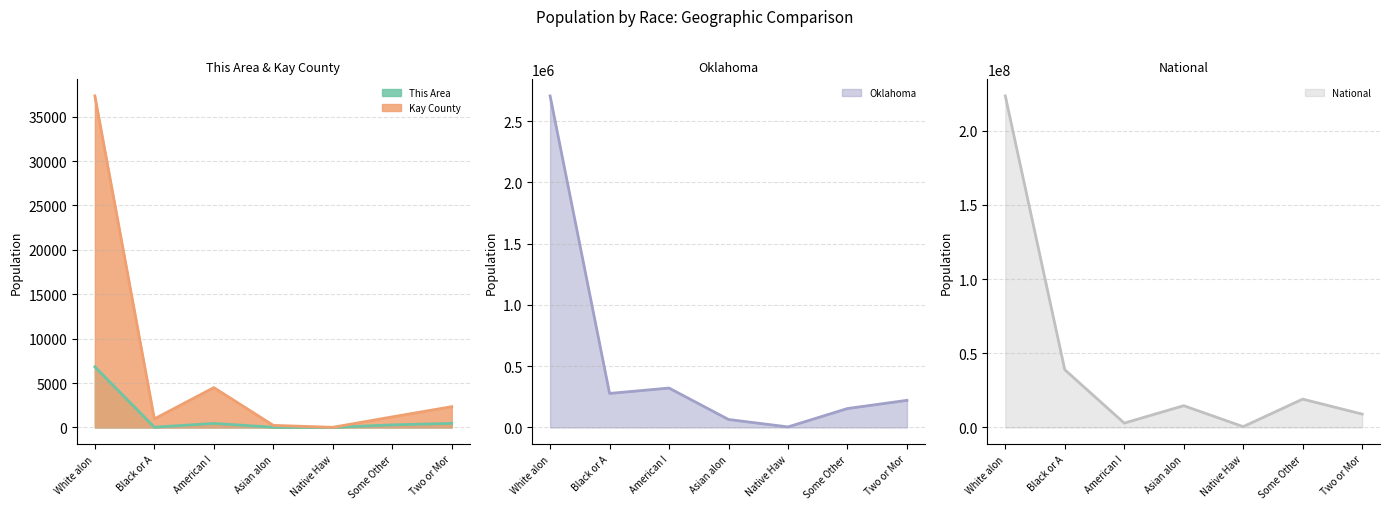

Is it true that National equals 14674252 at Asian alon?

True